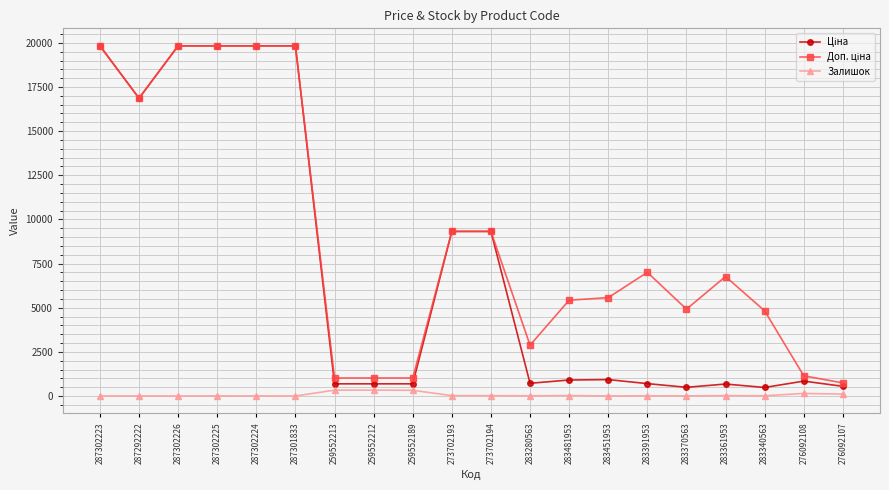

What is the maximum value shown in the chart?

19831.1